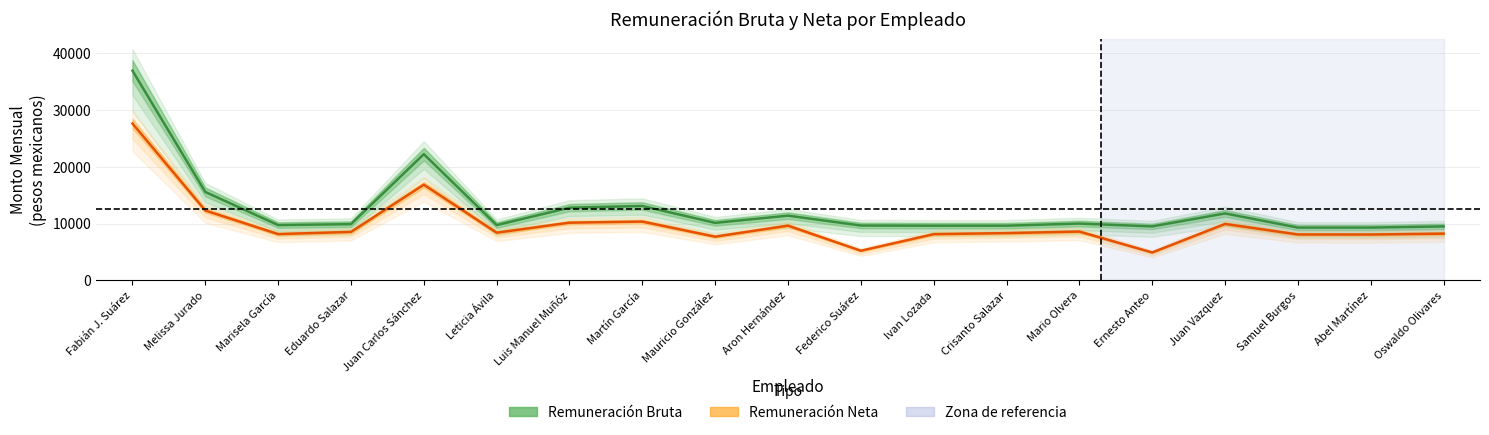

At Abel Martínez, list the series in order from largest to smallest.

bruto, neto